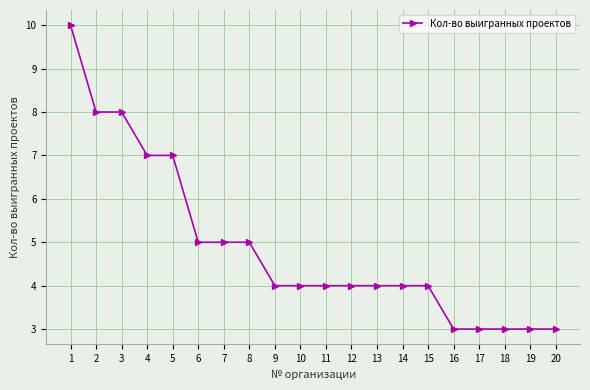

Count the number of data series in this chart.

1